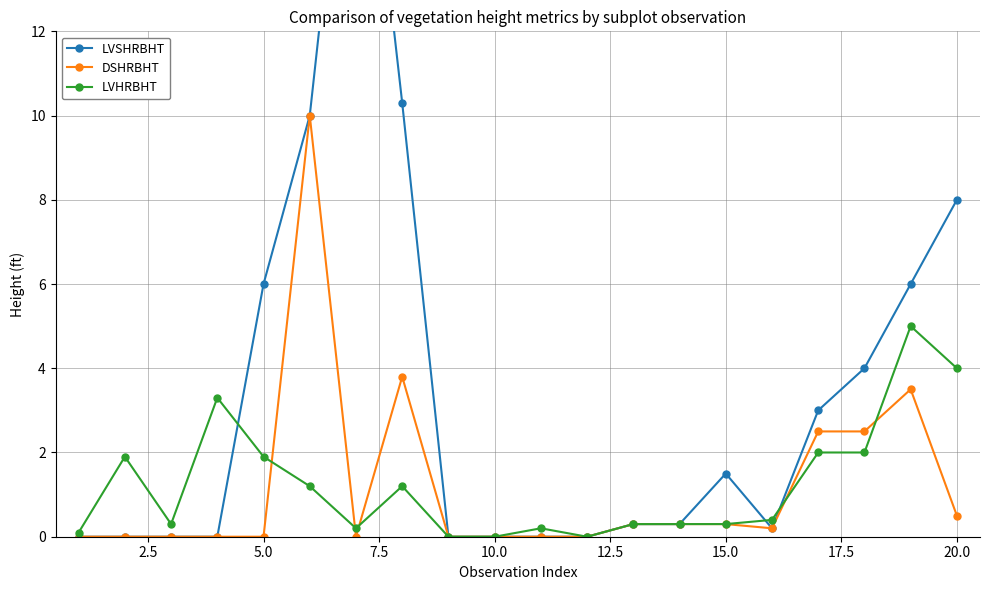

True or false: LVHRBHT has a value of 0.3 at 15.0.

True